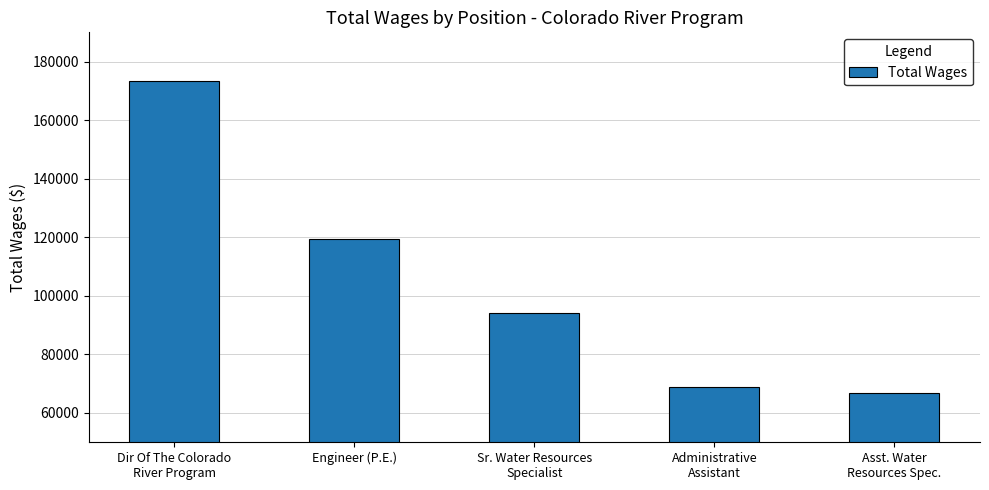

Rank the categories by value from lowest to highest.

Asst. Water
Resources Spec., Administrative
Assistant, Sr. Water Resources
Specialist, Engineer (P.E.), Dir Of The Colorado
River Program